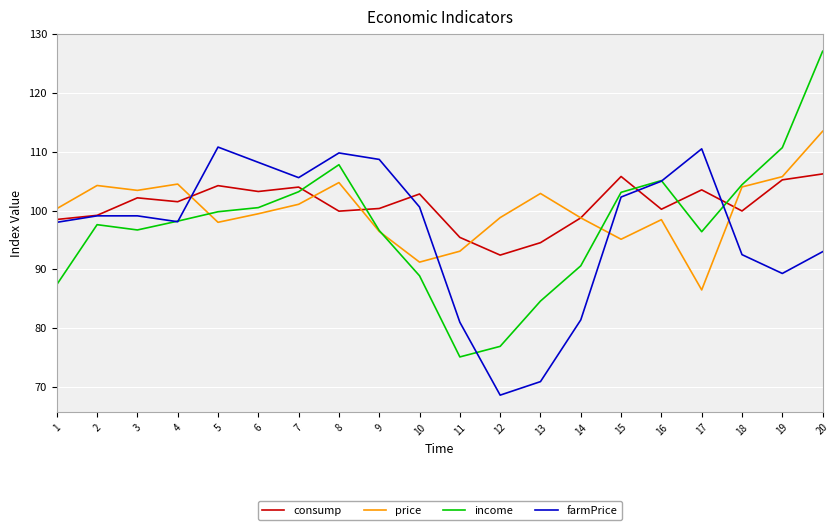

Where does the consump series first go above 101?

3